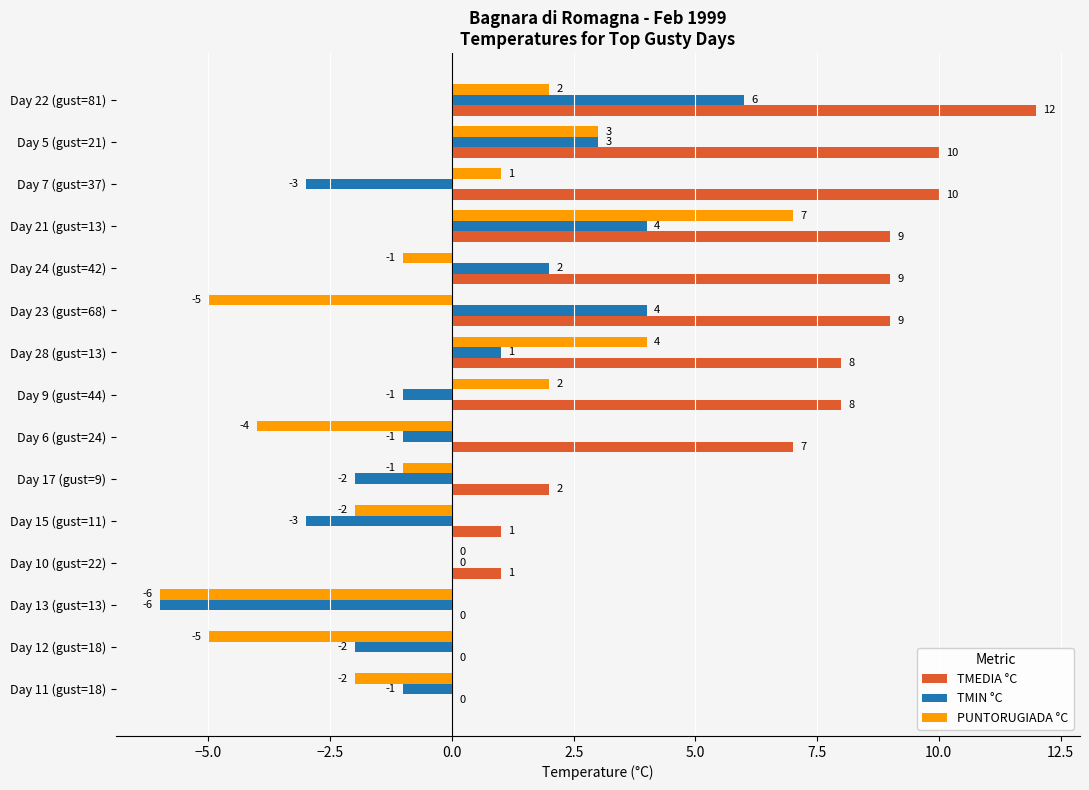

Which series has the largest range (max minus min)?

PUNTORUGIADA °C